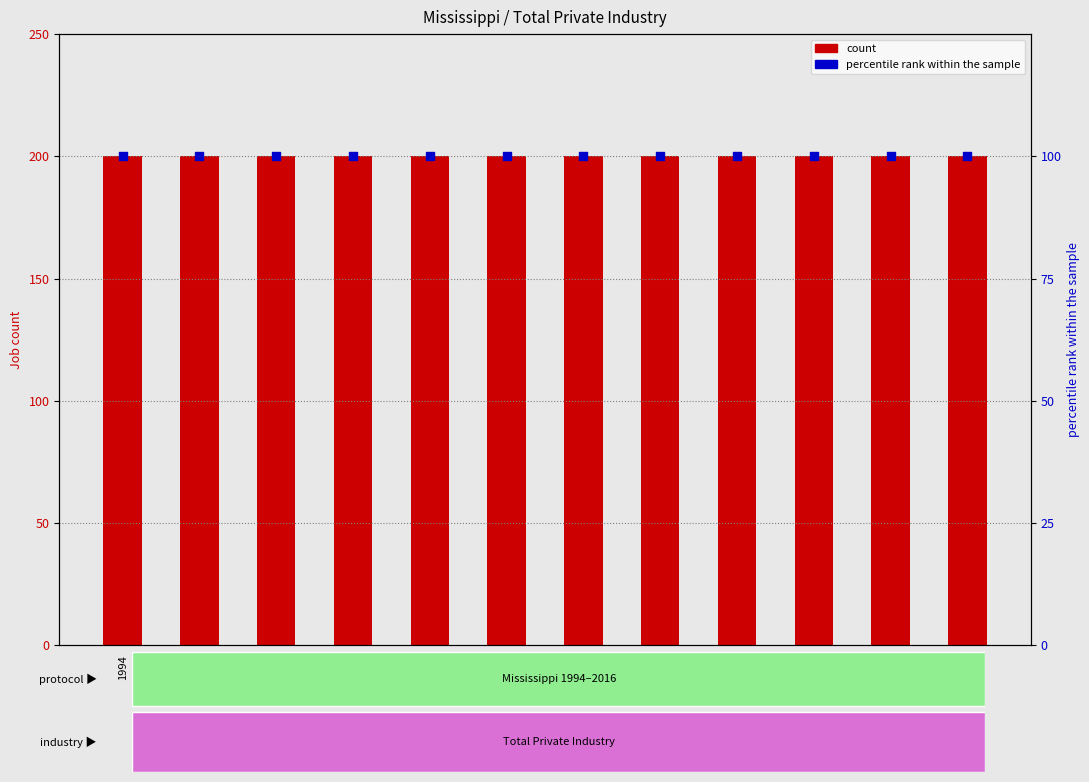

What is the total value across all series at 2006?

300